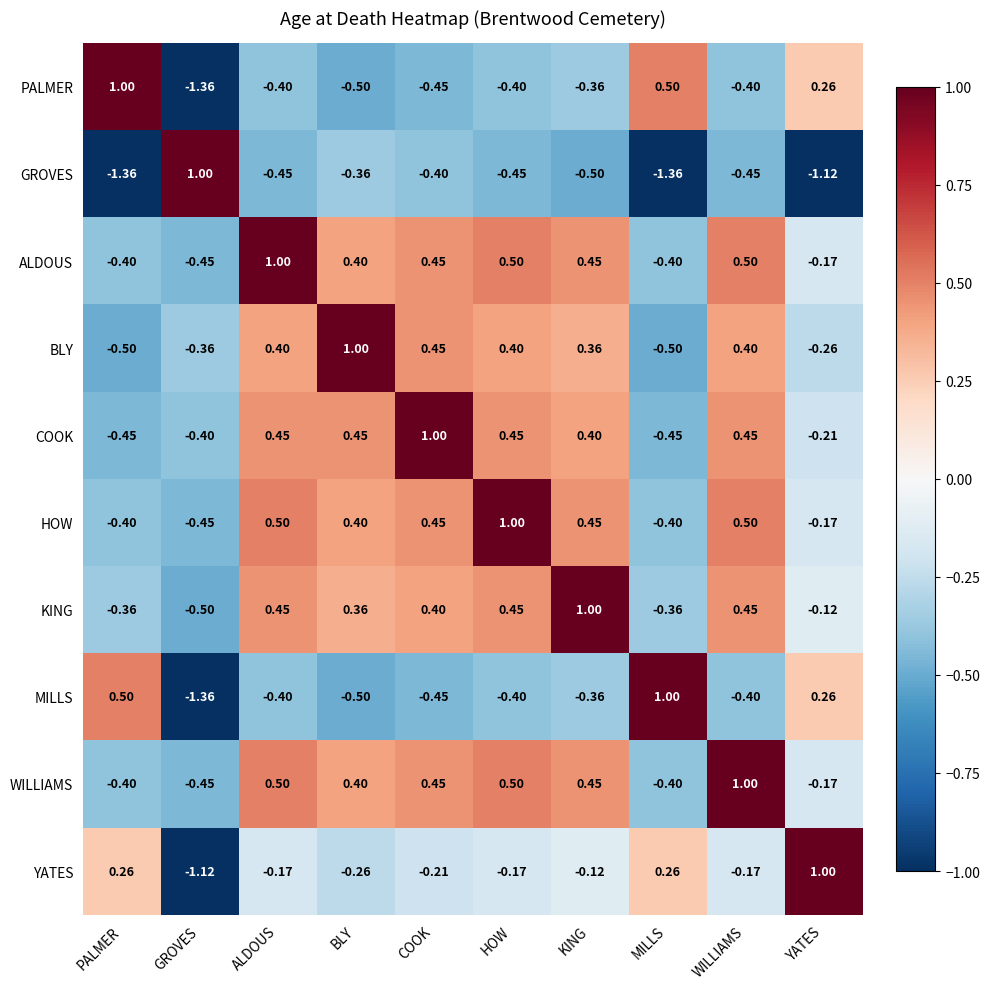

At which label does YATES first exceed 0?

PALMER